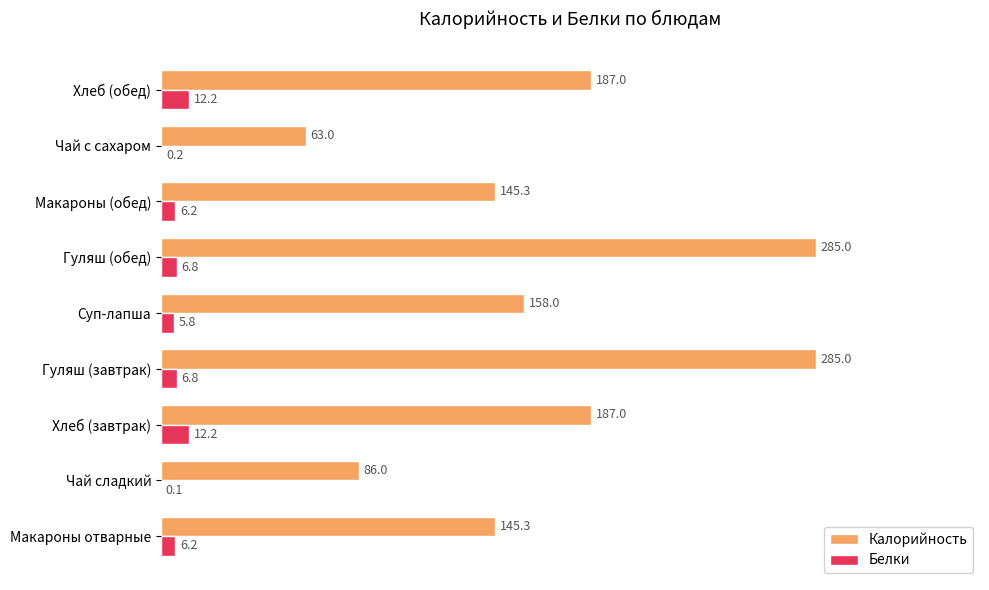

What is the maximum value shown in the chart?

285.0